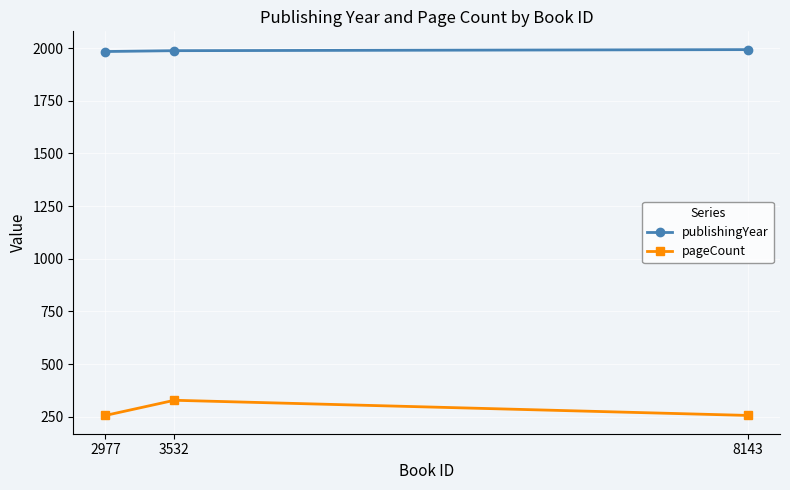

How many values in the publishingYear series are below 1988?

1